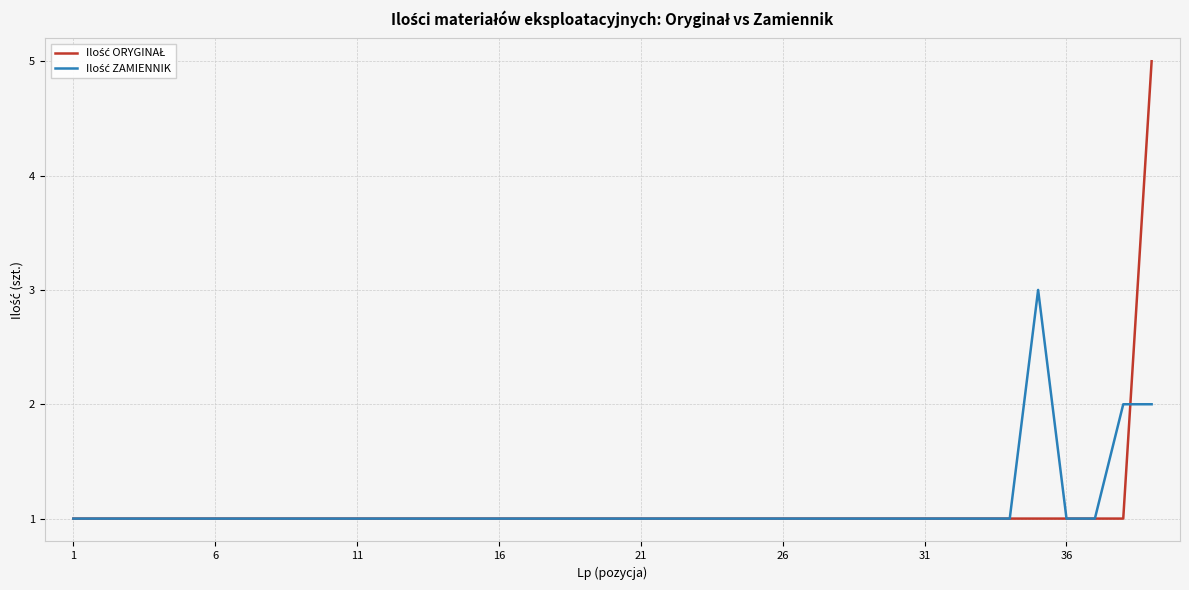

What is the maximum value shown in the chart?

5